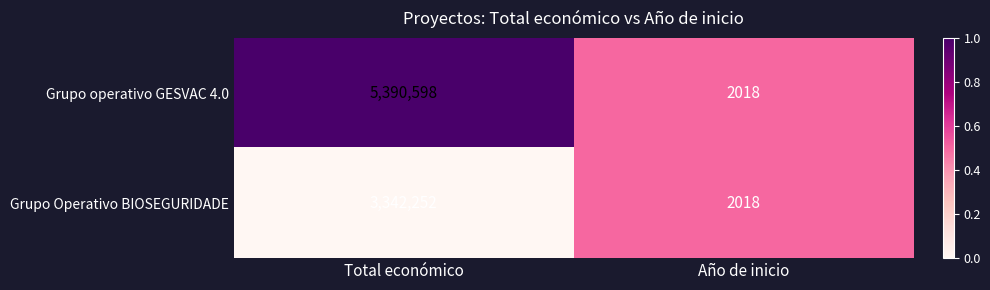

At Total económico, list the series in order from largest to smallest.

Grupo operativo GESVAC 4.0, Grupo Operativo BIOSEGURIDADE